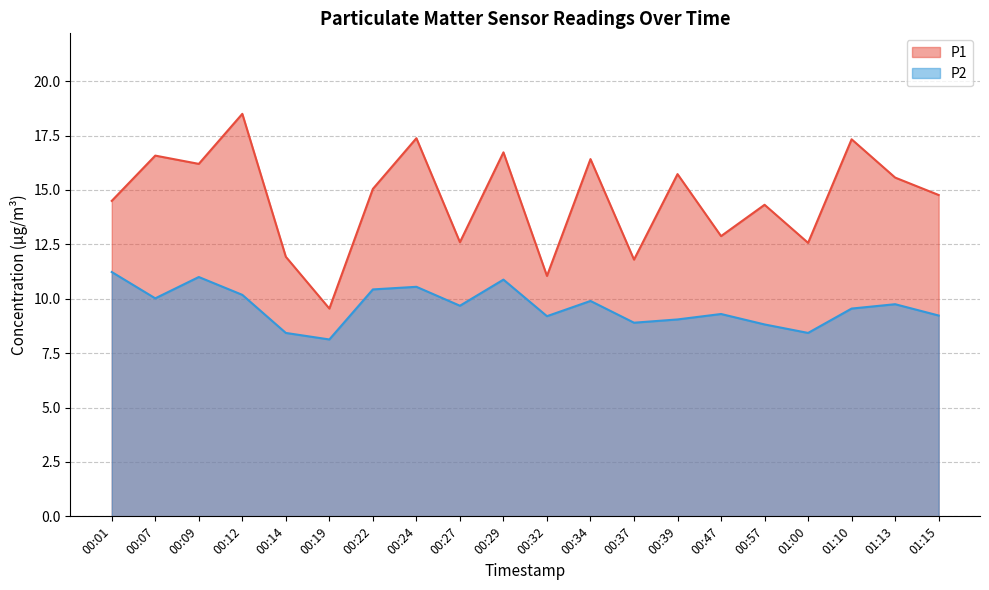

What position from the left is 00:01?

1